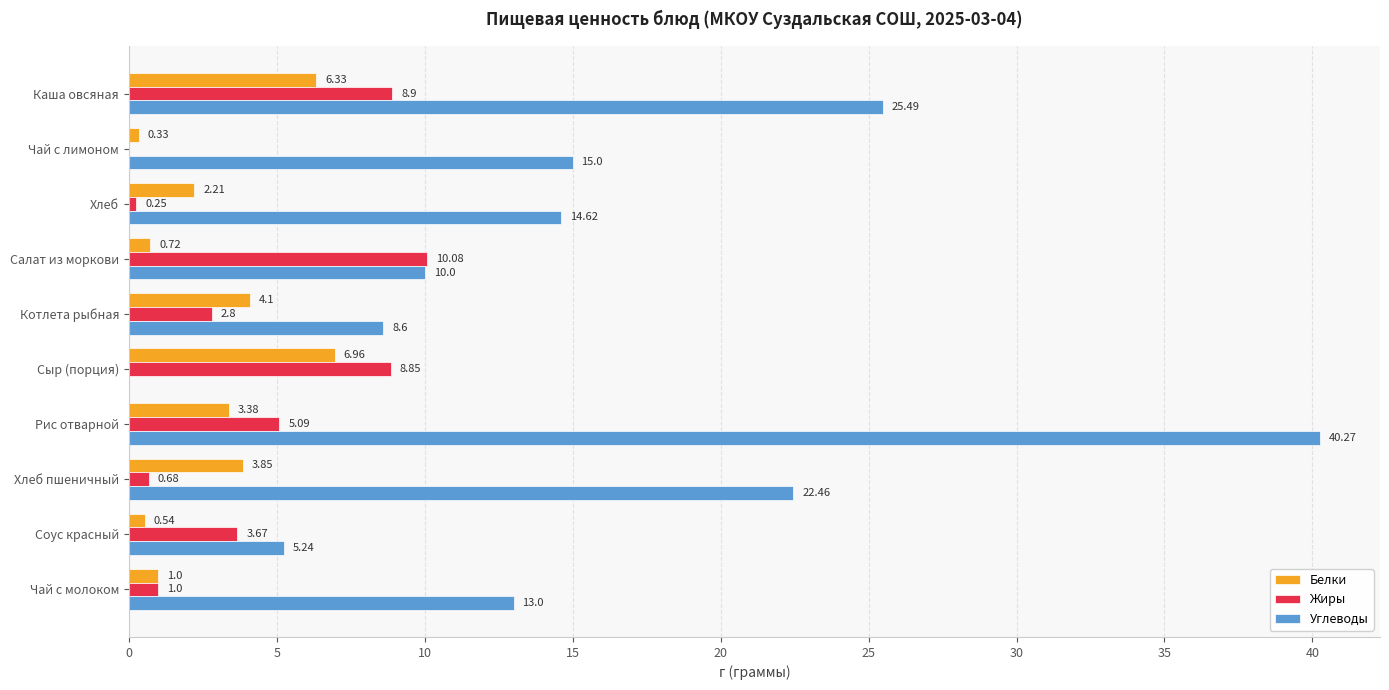

At which category is the sum across all series the highest?

Рис отварной